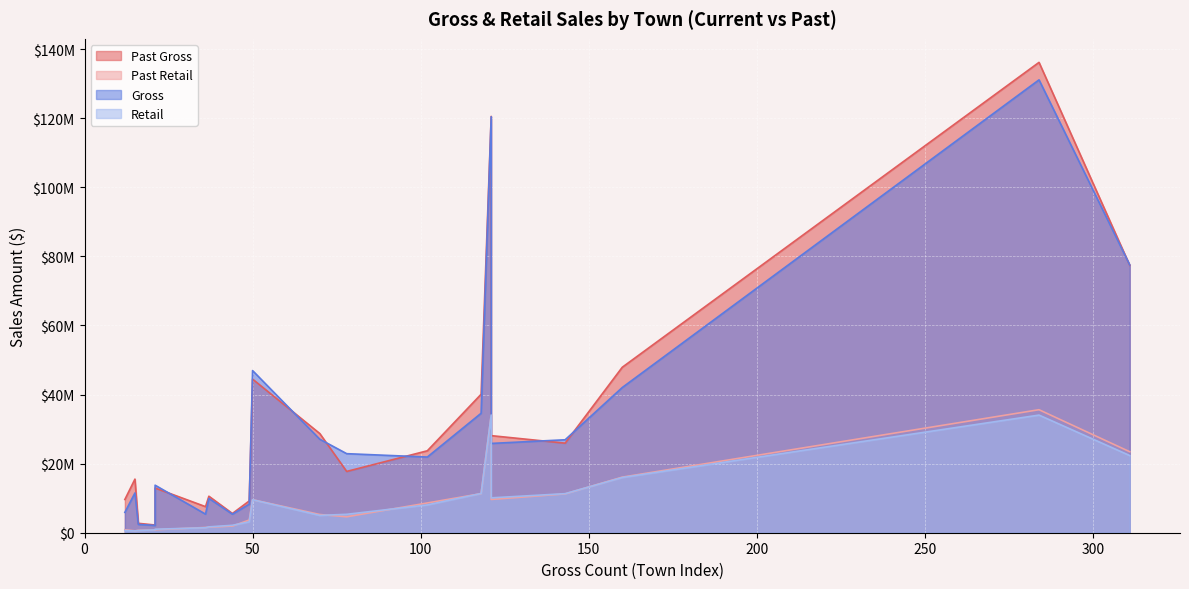

What is the label of the 2nd point from the left?

FERRISBURGH